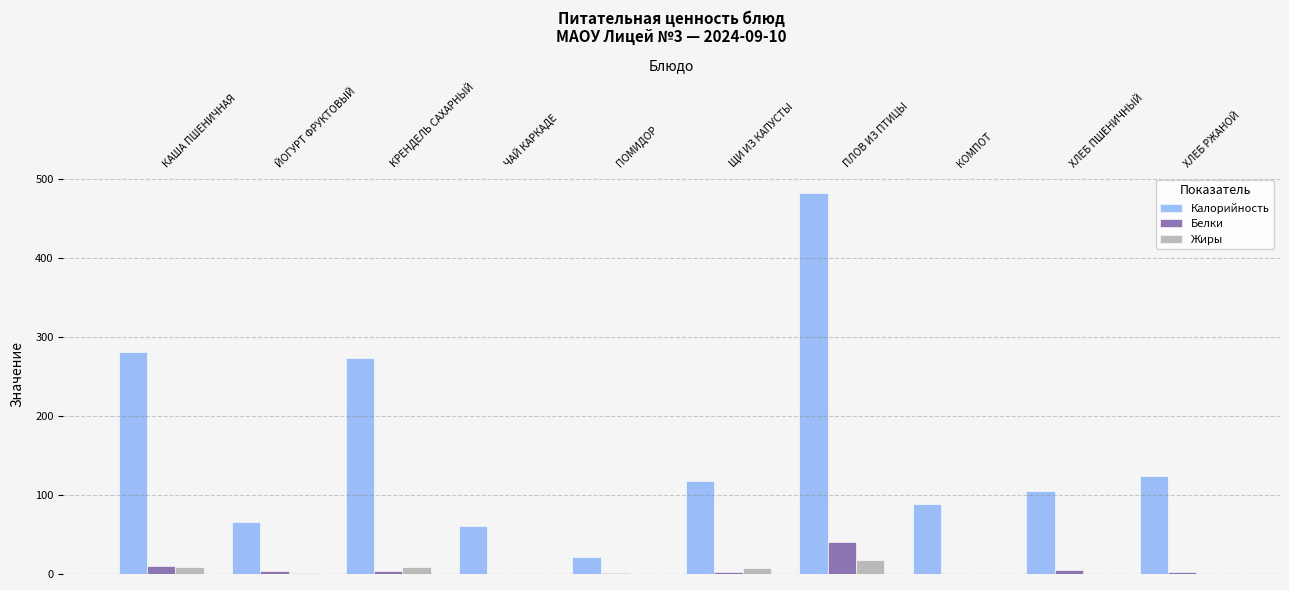

Where is Калорийность nearest to the value 251?

КРЕНДЕЛЬ САХАРНЫЙ